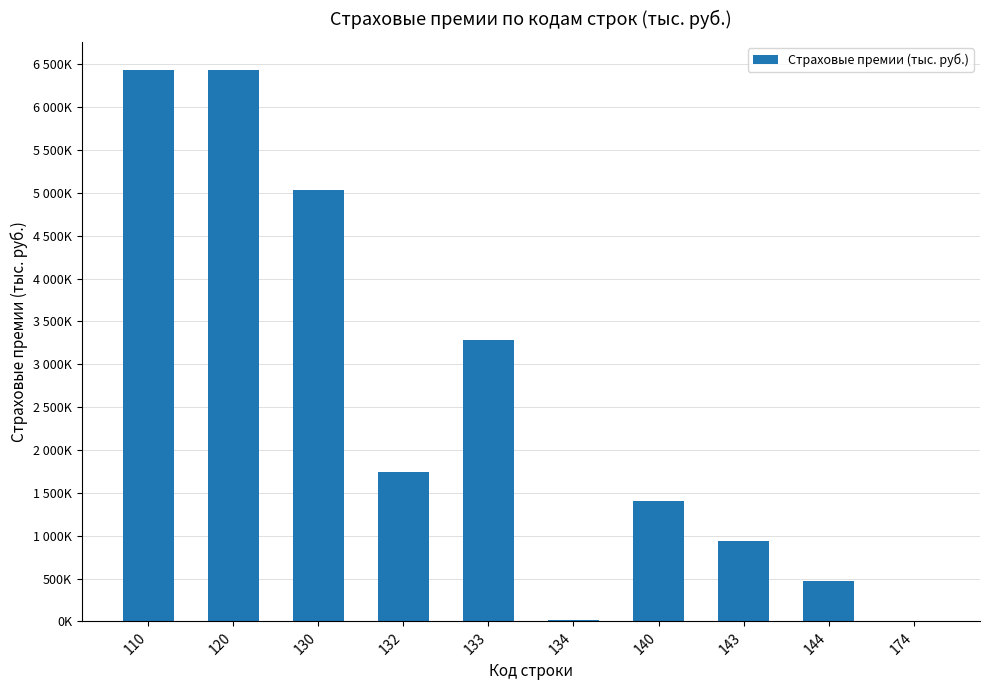

Reading right to left, list all the values displayed in this chart.

174=122.2	144=471209.5	143=933283.3	140=1404492.9	134=16019.4	133=3281621.3	132=1738610.0	130=5036250.7	120=6440743.6	110=6440865.8